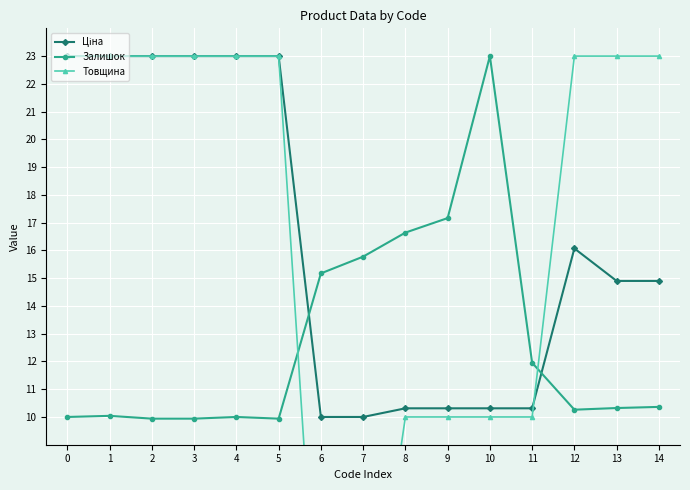

What is the sum of all Залишок values?

190.5